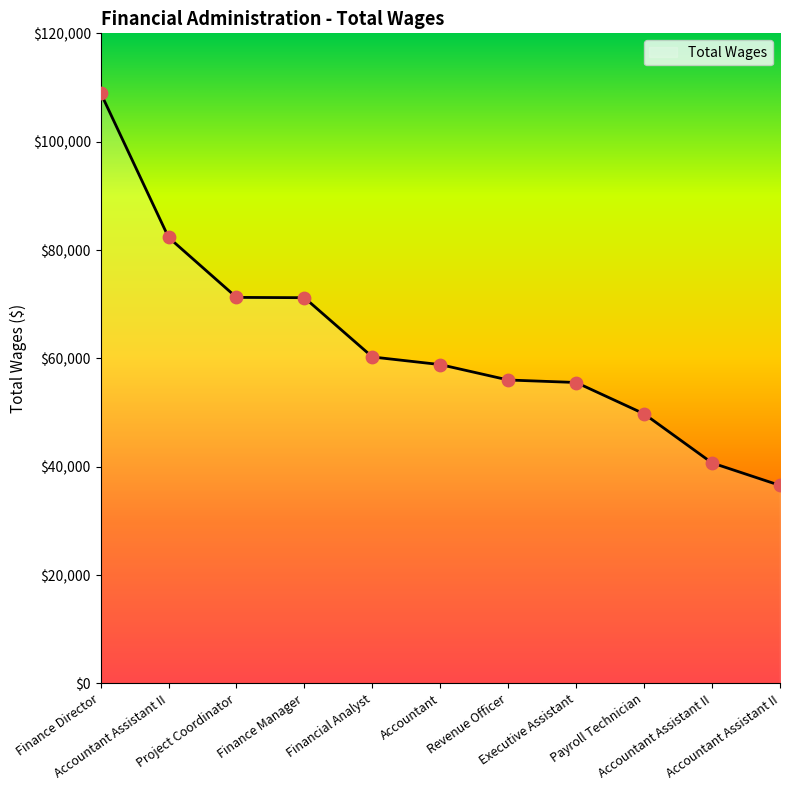

How many lines are shown in the chart?

1